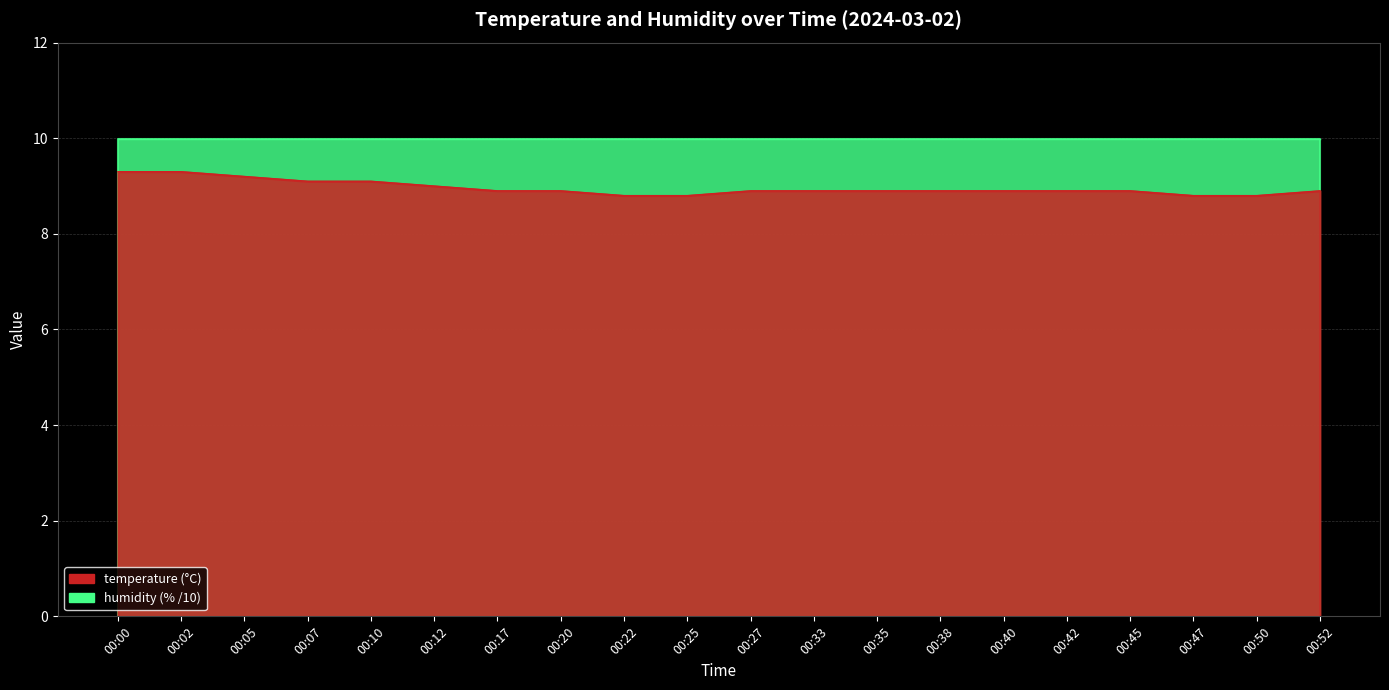

What is the difference between the second highest and minimum values?

0.5